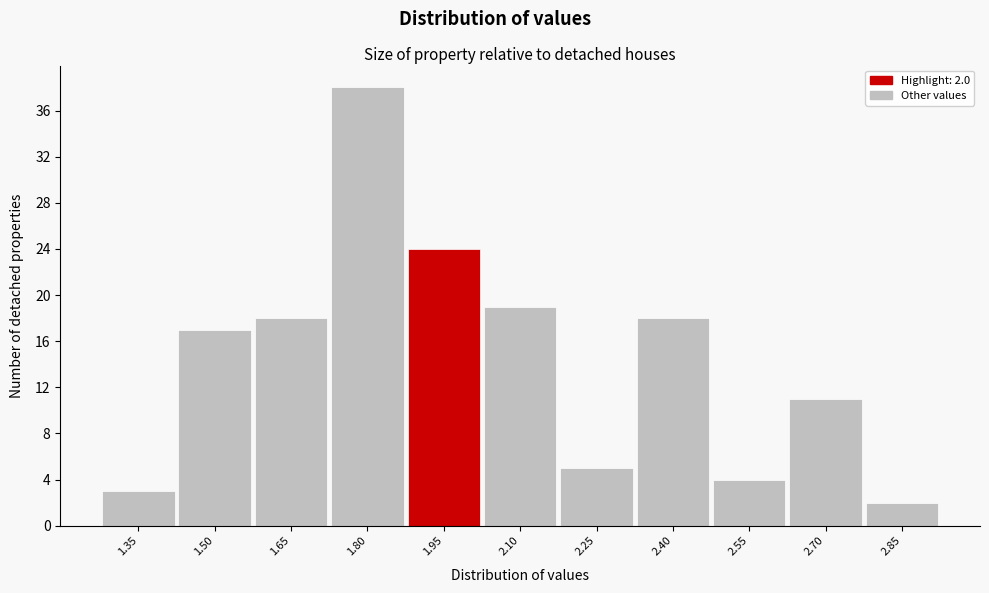

Reading left to right, what are all the values shown in this chart?

1.35=3	1.50=17	1.65=18	1.80=38	1.95=24	2.10=19	2.25=5	2.40=18	2.55=4	2.70=11	2.85=2